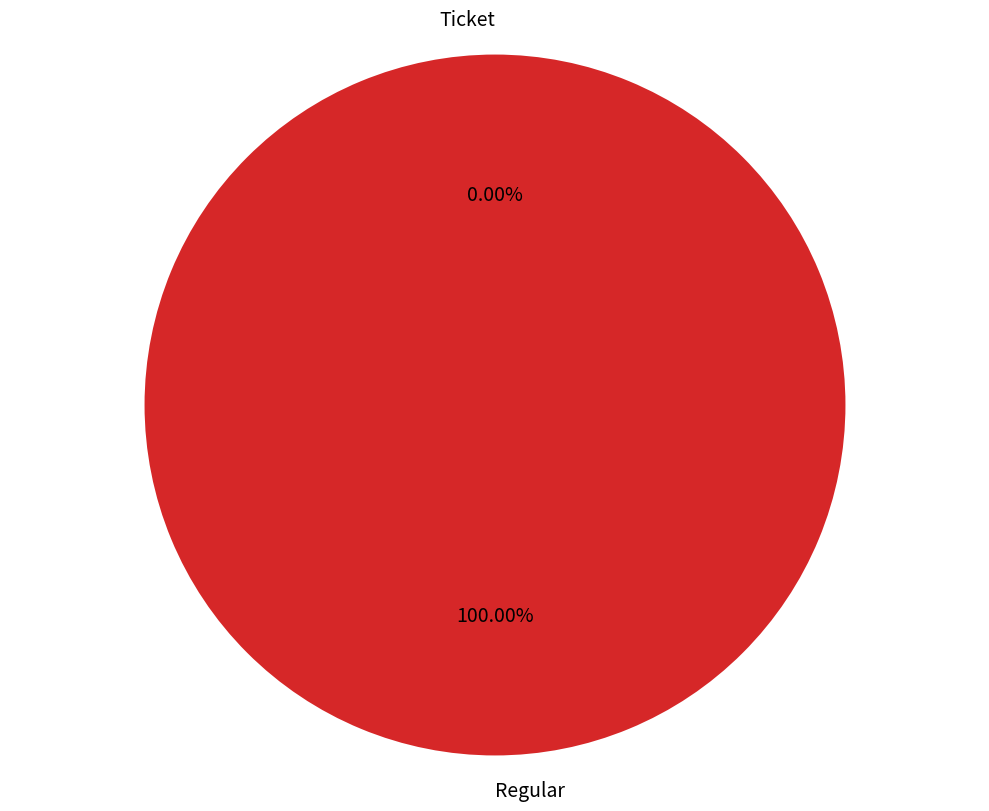

How many segments does this pie chart have?

2